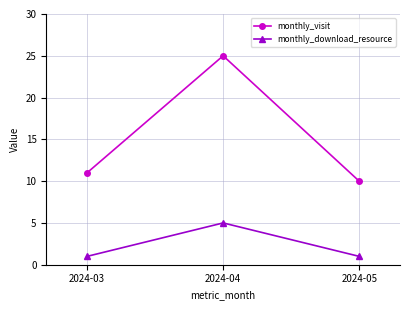

What is the lowest value of the monthly_visit series?

10